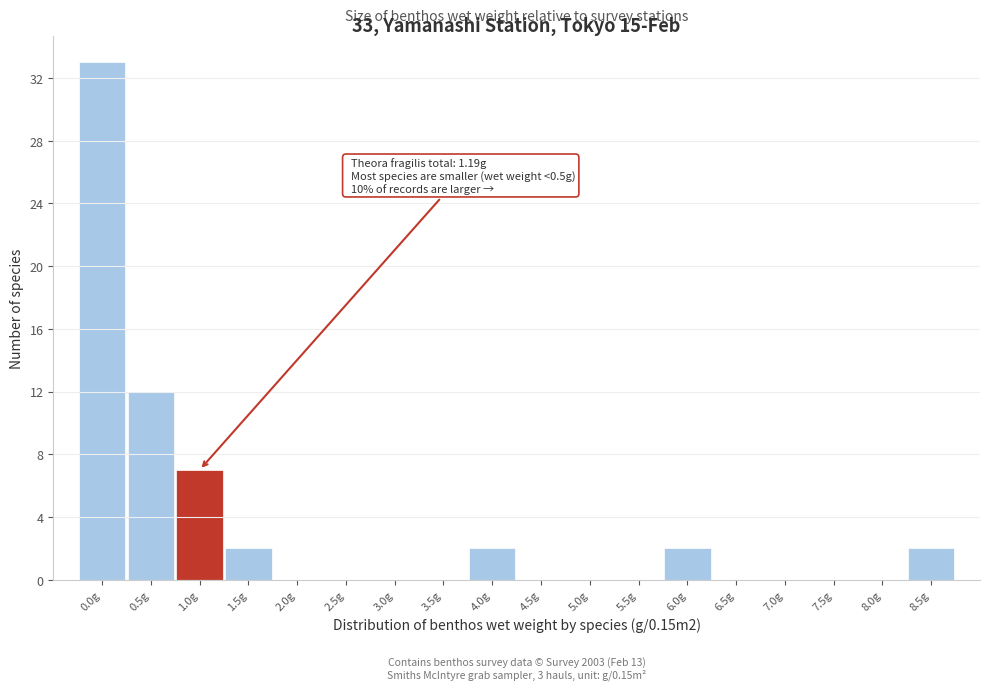

Reading right to left, transcribe all the data shown in this chart.

8.5g=2	8.0g=0	7.5g=0	7.0g=0	6.5g=0	6.0g=2	5.5g=0	5.0g=0	4.5g=0	4.0g=2	3.5g=0	3.0g=0	2.5g=0	2.0g=0	1.5g=2	1.0g=7	0.5g=12	0.0g=33